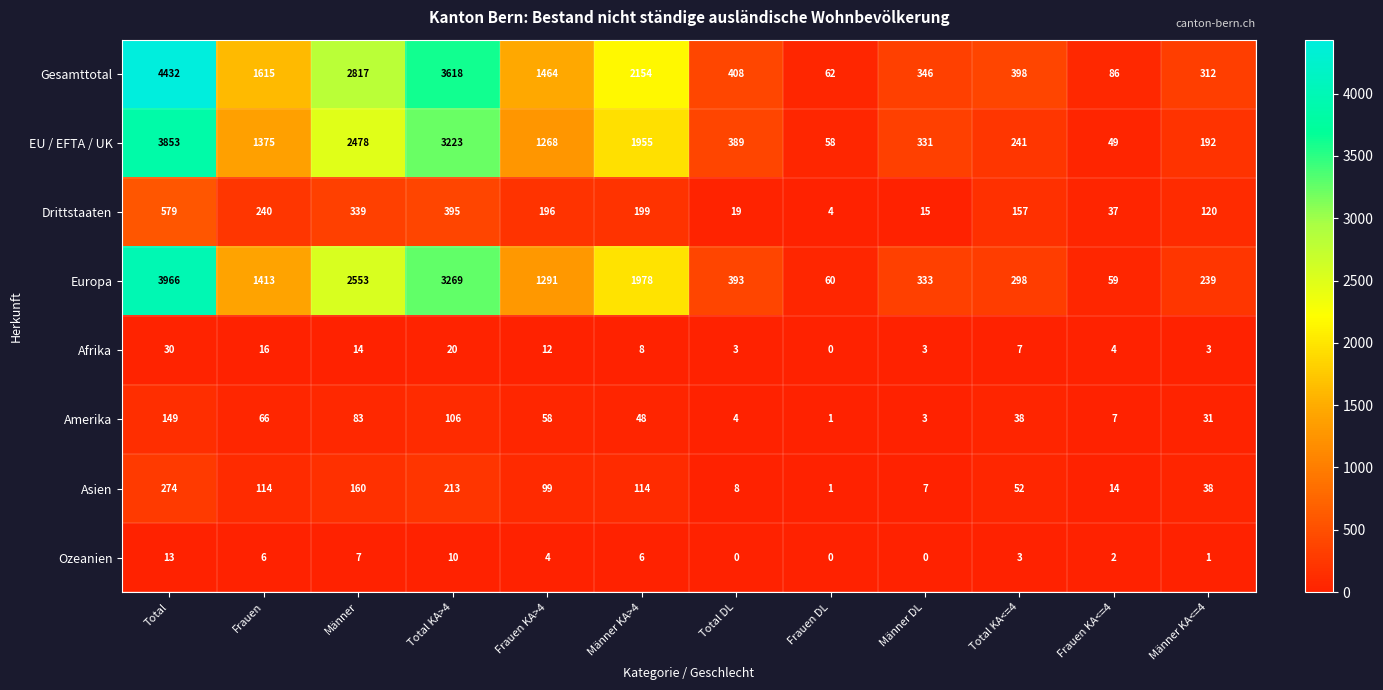

What is the difference between the second highest and minimum values in the EU / EFTA / UK series?

3174